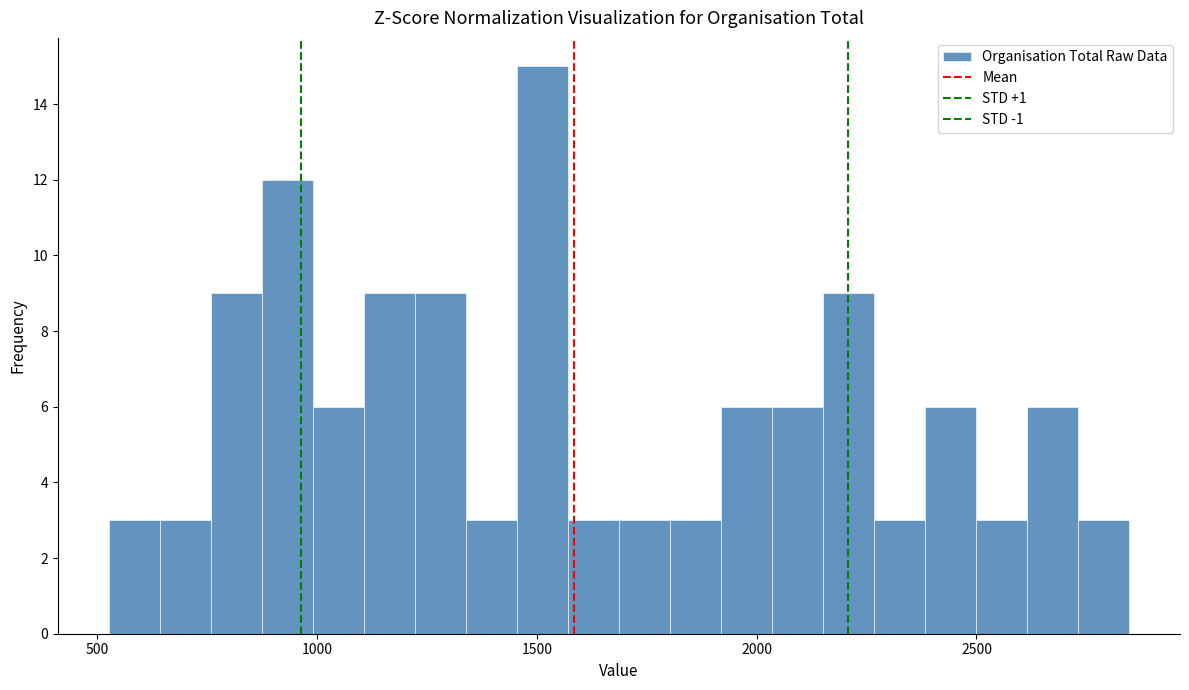

Around what value on the x-axis is the tallest bar? Give the approximate position of its centre, as read against the axis.

1500